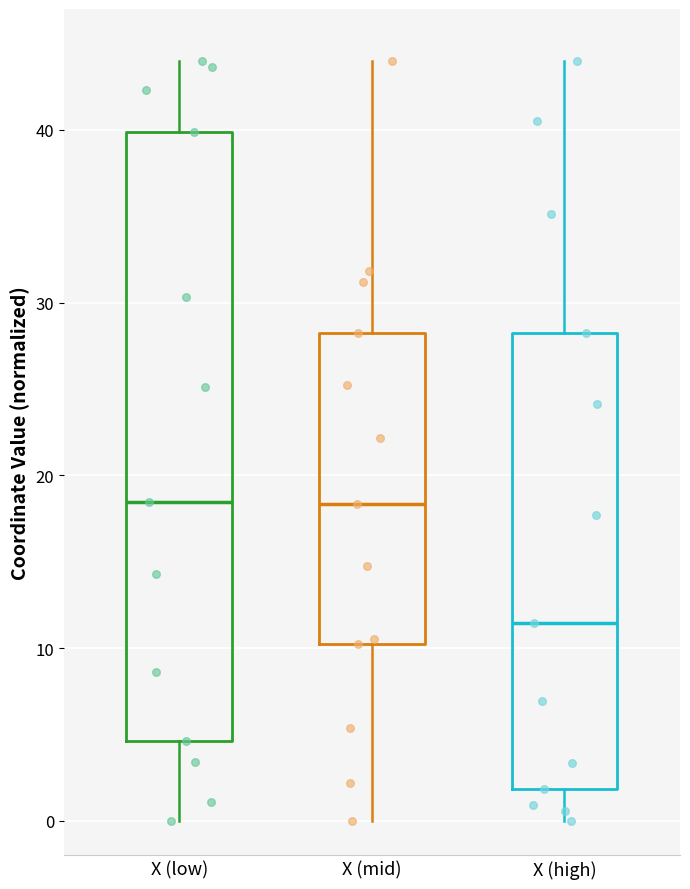

Comparing the boxes themselves (not the whiskers), which one is the tallest?

X (low)